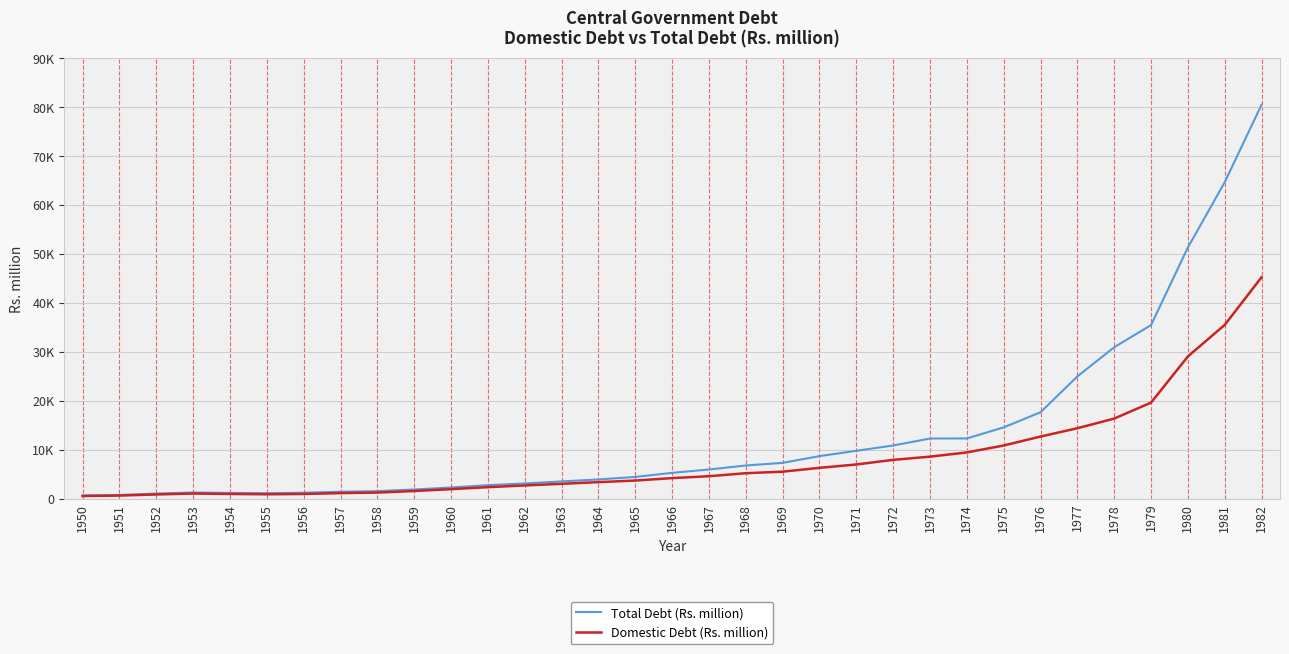

List the series in order of their peak value, lowest first.

Domestic Debt (Rs. million), Total Debt (Rs. million)